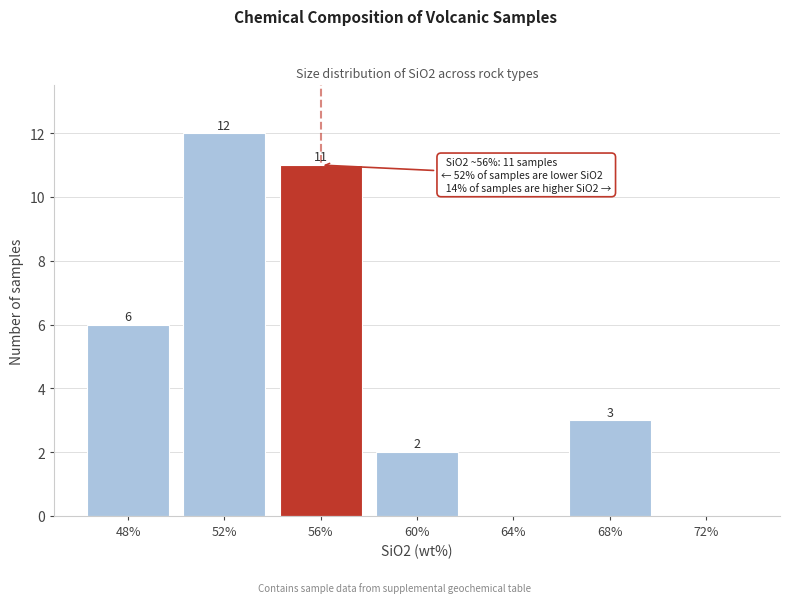

Reading left to right, what are all the values shown in this chart?

48%=6	52%=12	56%=11	60%=2	64%=0	68%=3	72%=0